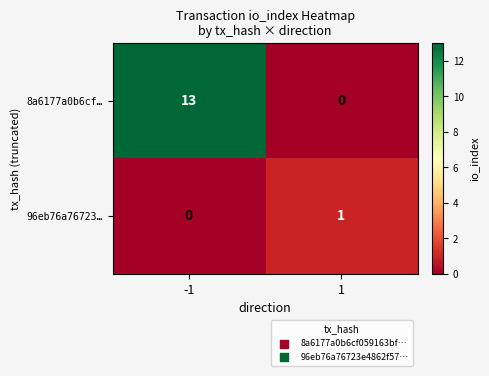

How many data points does each series have?

2